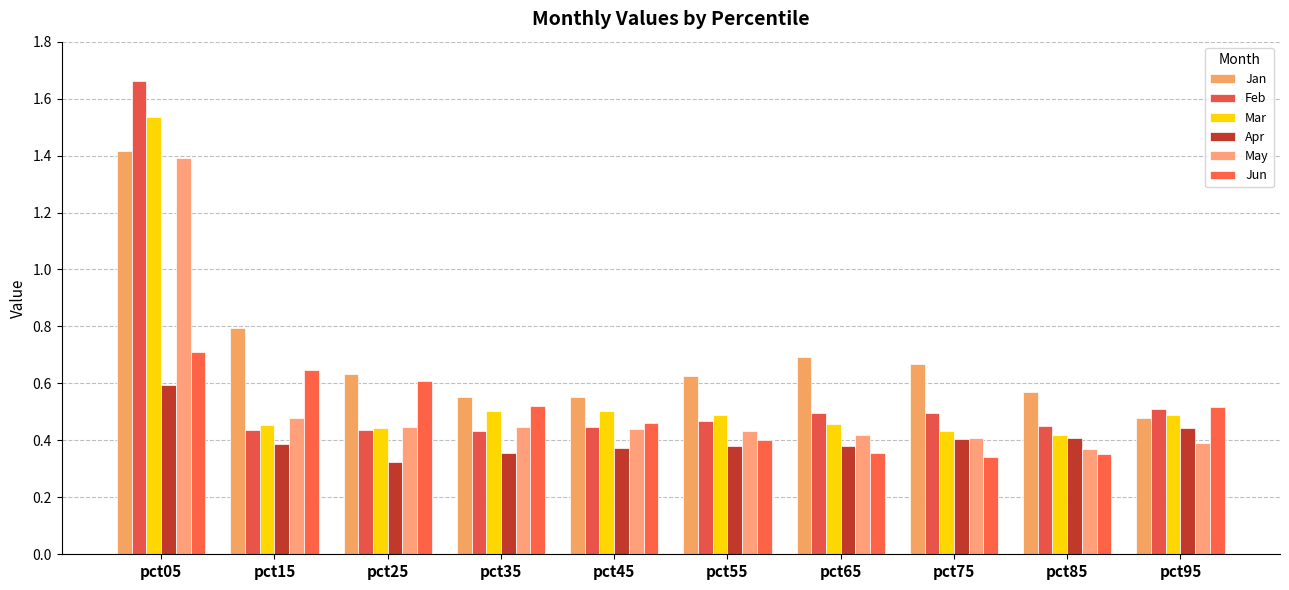

List the series in order of their peak value, highest first.

Feb, Mar, Jan, May, Jun, Apr